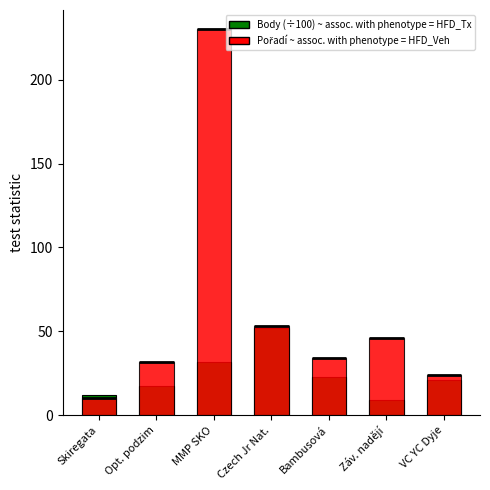

What is the label of the 6th bar from the left?

Záv. nadějí